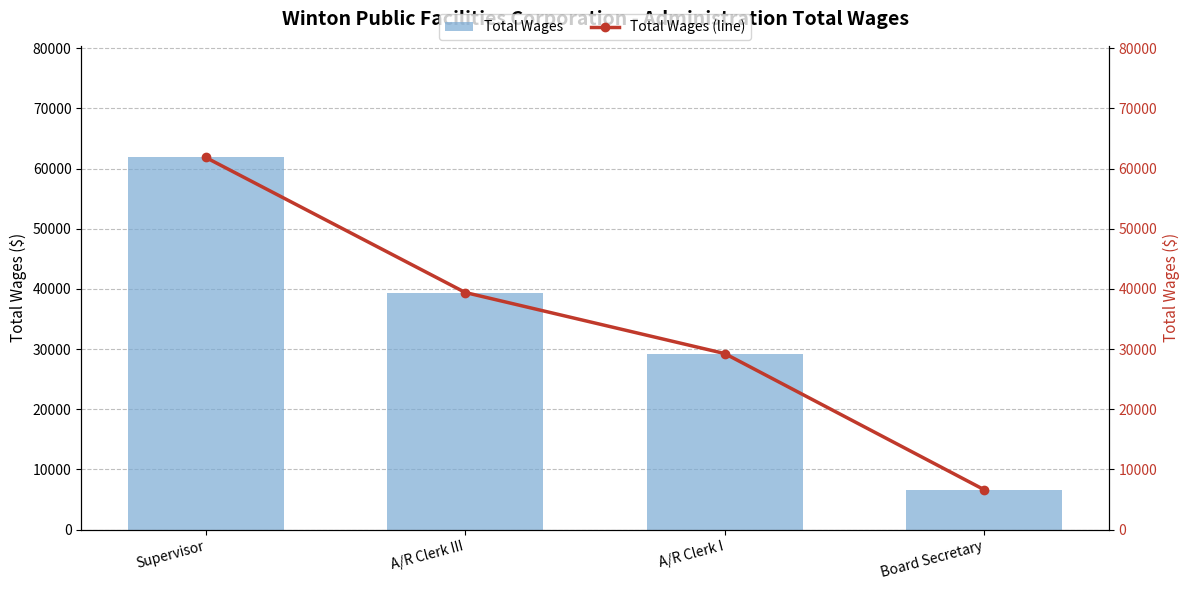

Reading right to left, what are all the values shown in this chart?

Total Wages: Board Secretary=6638	A/R Clerk I=29261	A/R Clerk III=39408	Supervisor=61842
Total Wages (line): Board Secretary=6638	A/R Clerk I=29261	A/R Clerk III=39408	Supervisor=61842